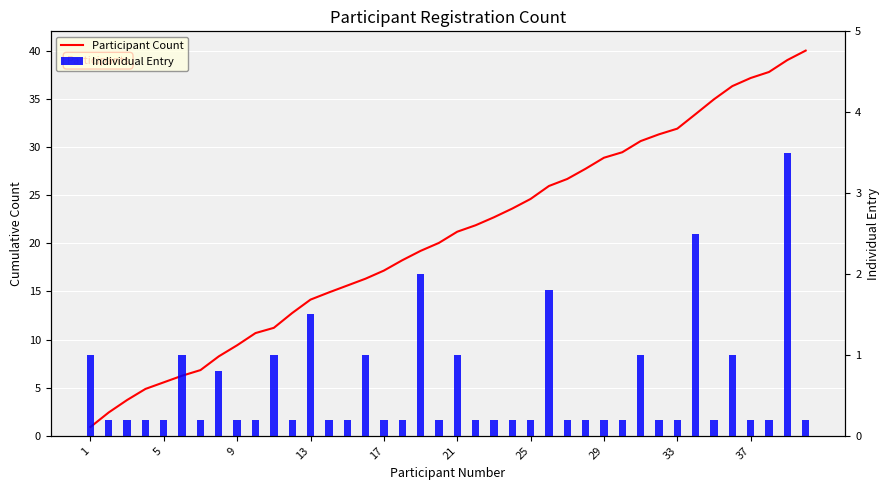

What is the sum of all Participant Count values?

823.4